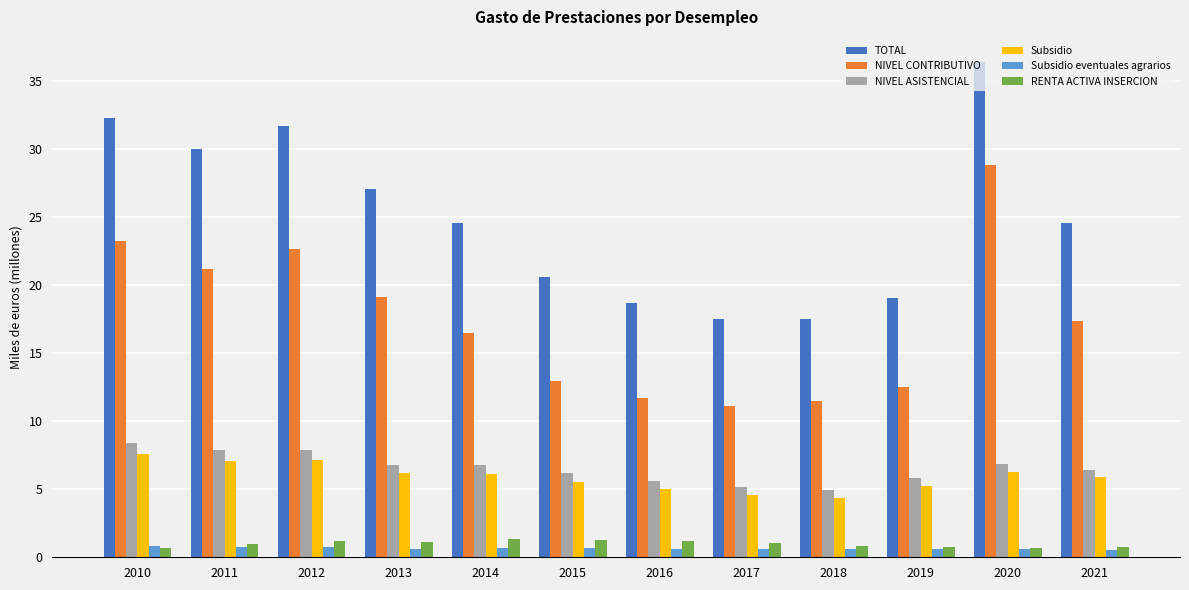

Which series has the largest total across all categories?

TOTAL